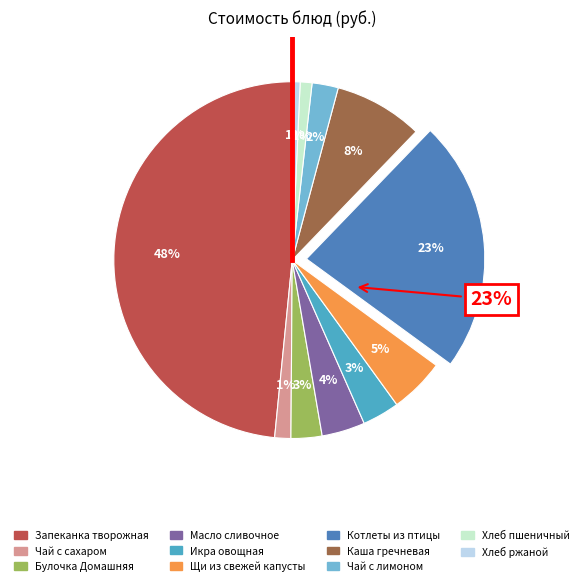

Which category has the biggest portion of the pie?

Запеканка творожная со сгущенным молоком